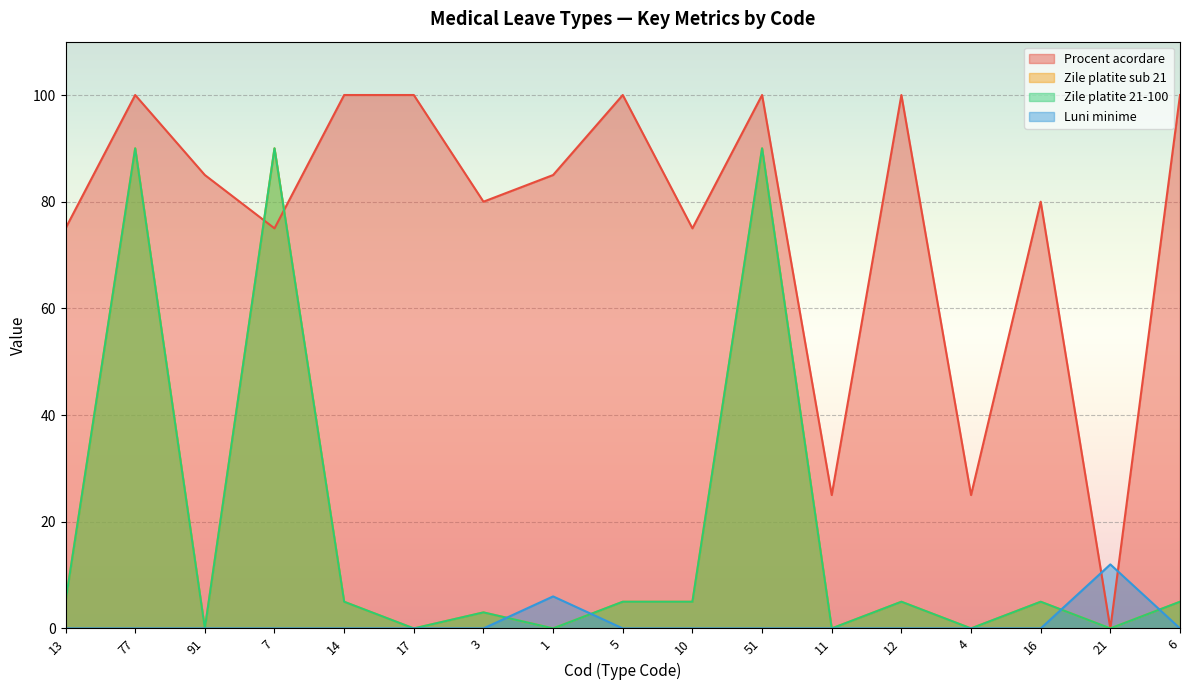

What are all the series names shown in the legend?

Procent acordare, Zile platite sub 21, Zile platite 21-100, Luni minime